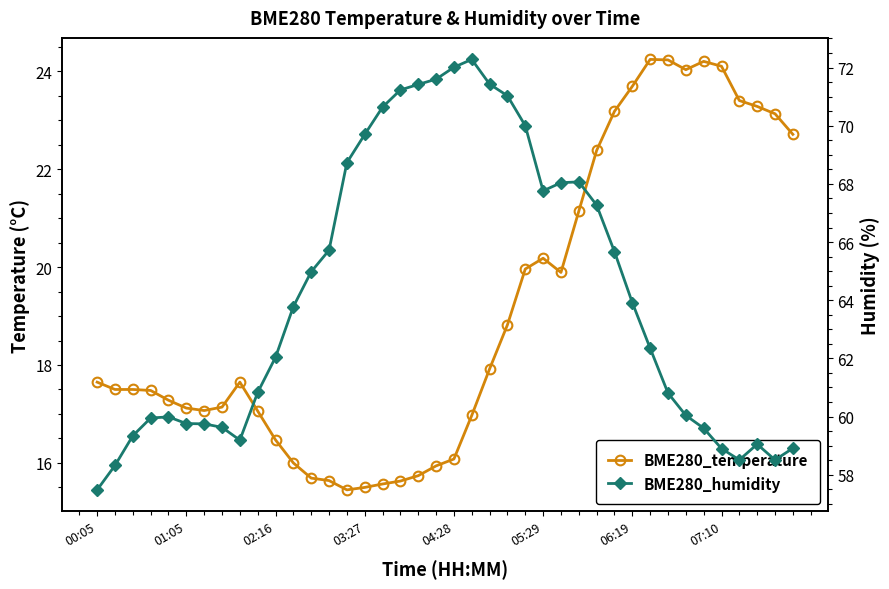

True or false: BME280_humidity has more than 2 interior local peaks.

True